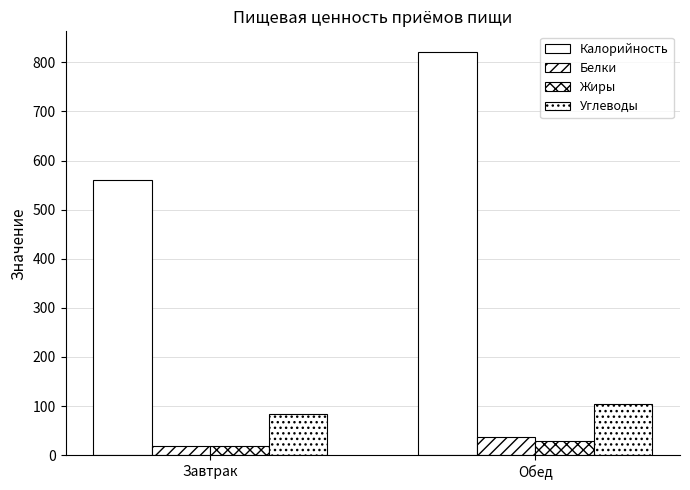

Reading left to right, transcribe all the data shown in this chart.

Калорийность: Завтрак=559.9	Обед=822.1
Белки: Завтрак=17.9	Обед=37.1
Жиры: Завтрак=18.4	Обед=28.8
Углеводы: Завтрак=83.8	Обед=104.4